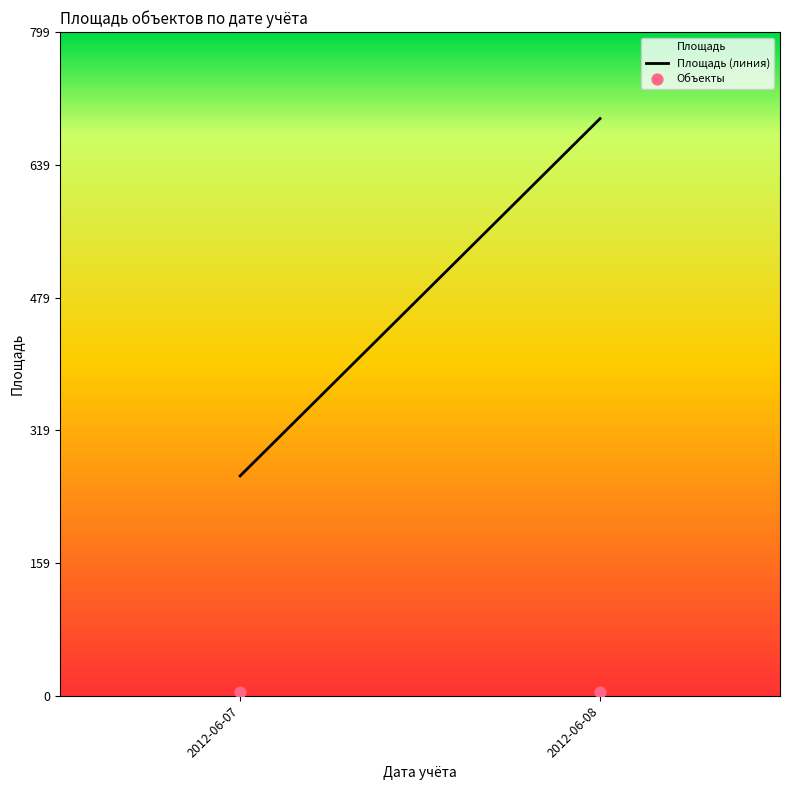

At how many categories does at least one series exceed 578?

1